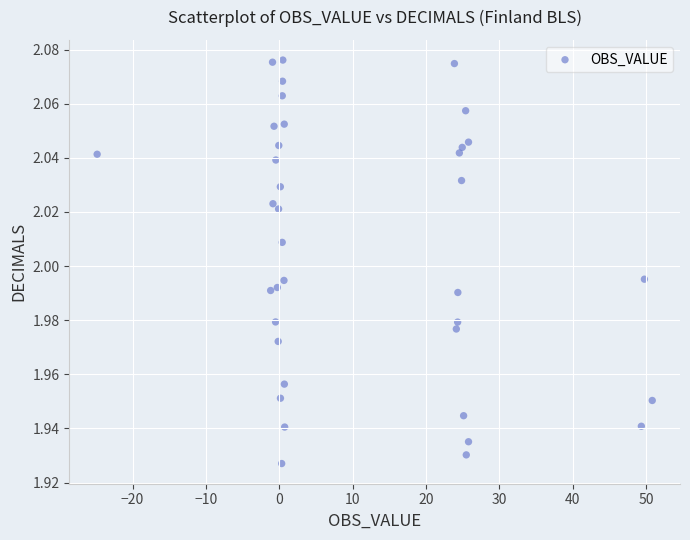

What is the range of X values (max minus min)?

75.7